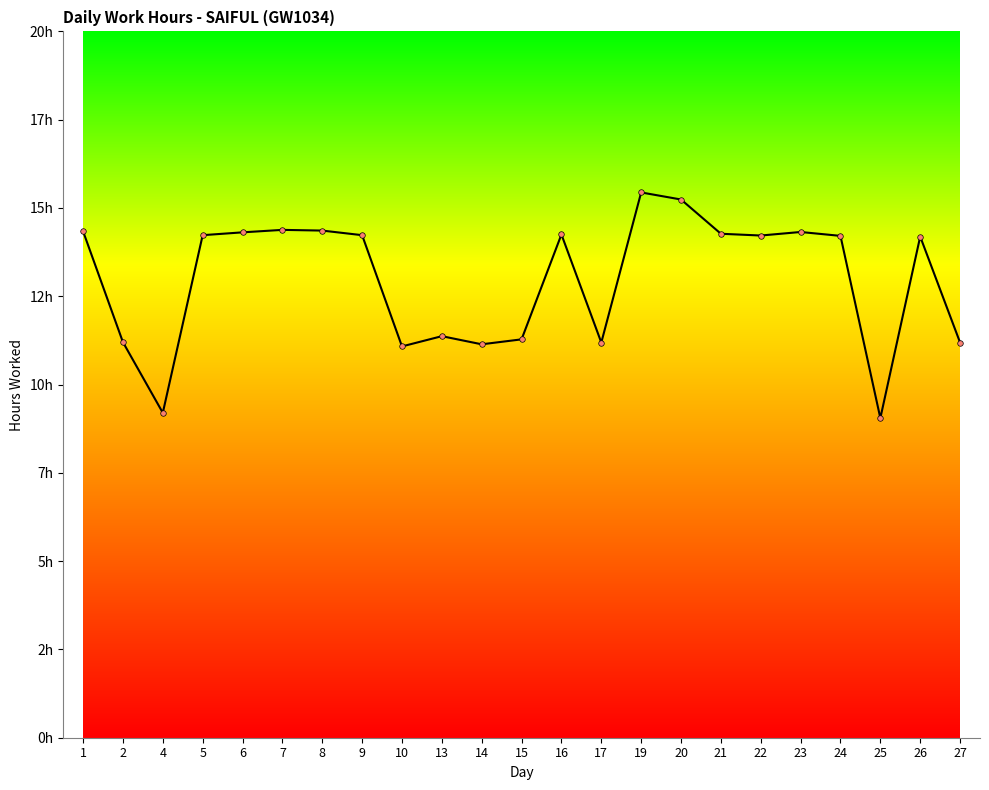

Reading left to right, list all the values displayed in this chart.

14.3	11.2	9.2	14.2	14.3	14.4	14.4	14.2	11.1	11.4	11.1	11.3	14.2	11.2	15.4	15.2	14.3	14.2	14.3	14.2	9.1	14.2	11.2